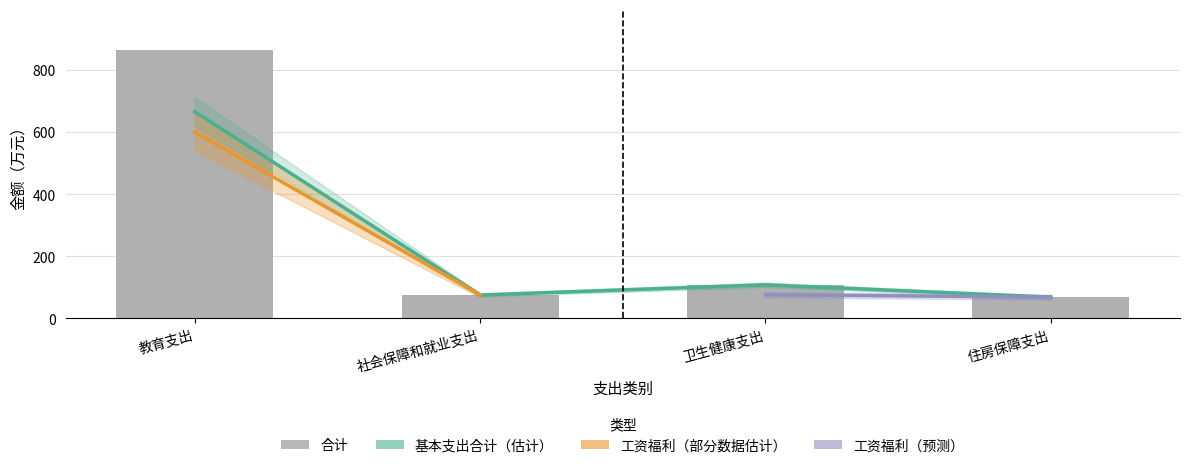

What value does the 基本支出合计 series have at 教育支出?

666.2